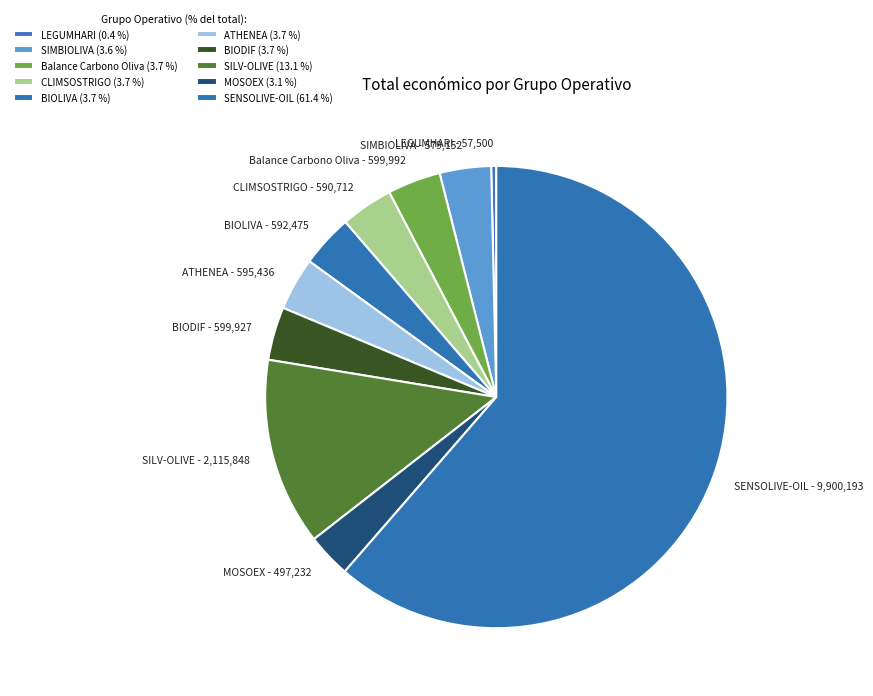

Is there a majority slice in this chart?

Yes